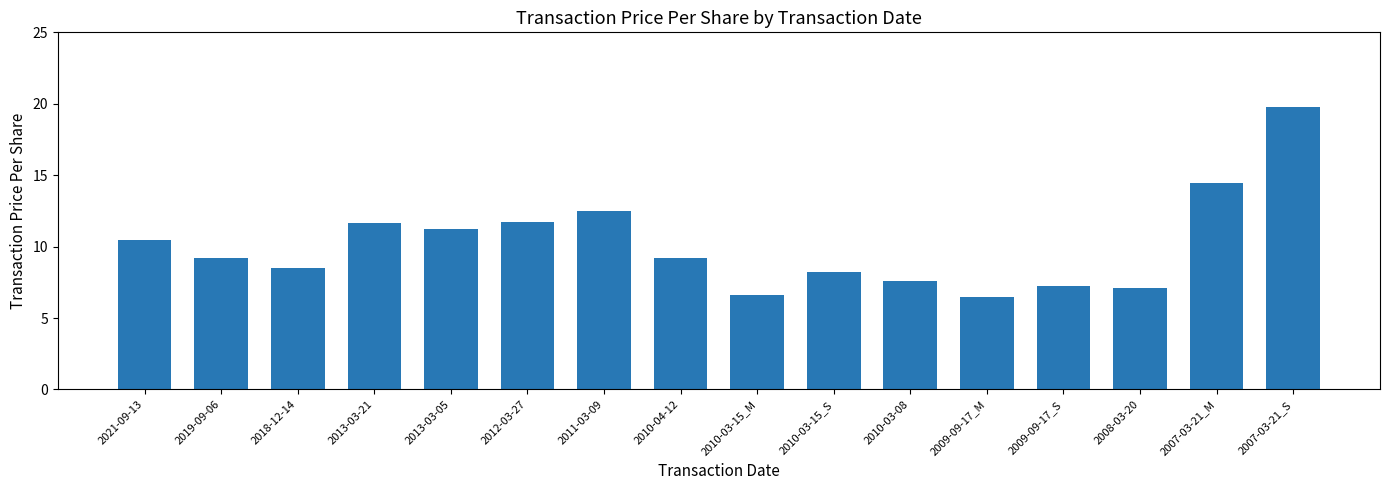

What is the difference between the maximum and minimum values?

13.3